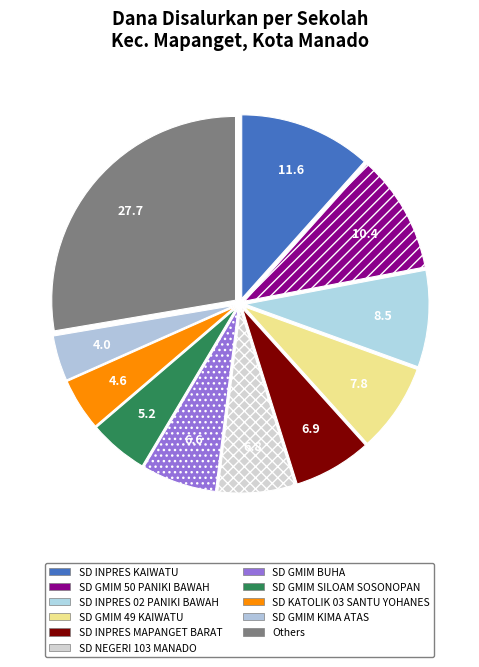

Which category has the biggest portion of the pie?

Others